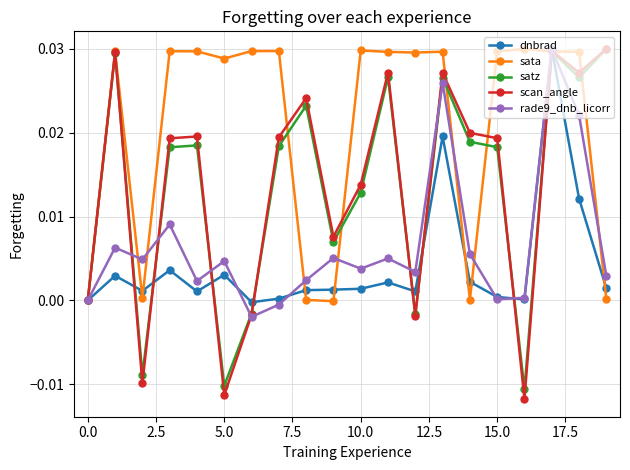

True or false: sata has more than 2 points higher than both neighbors.

True